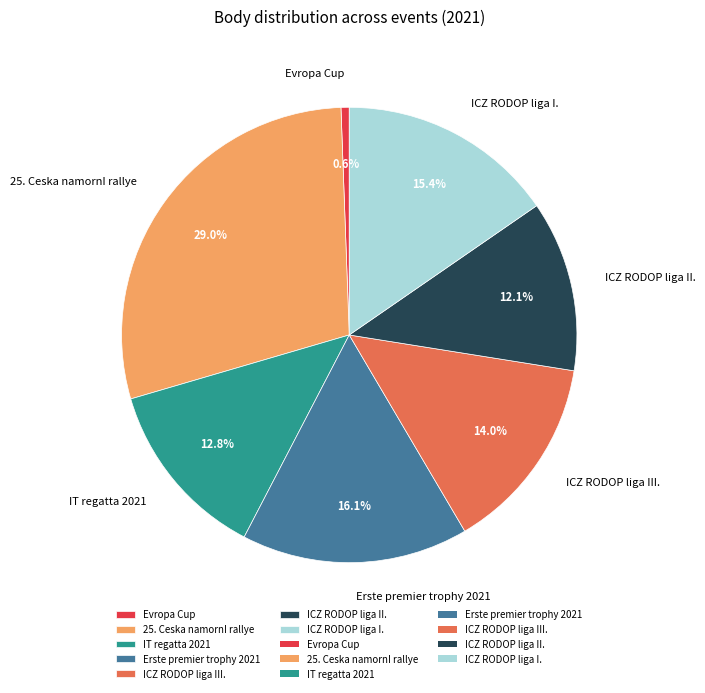

Which category has the smallest portion of the pie?

Evropa Cup